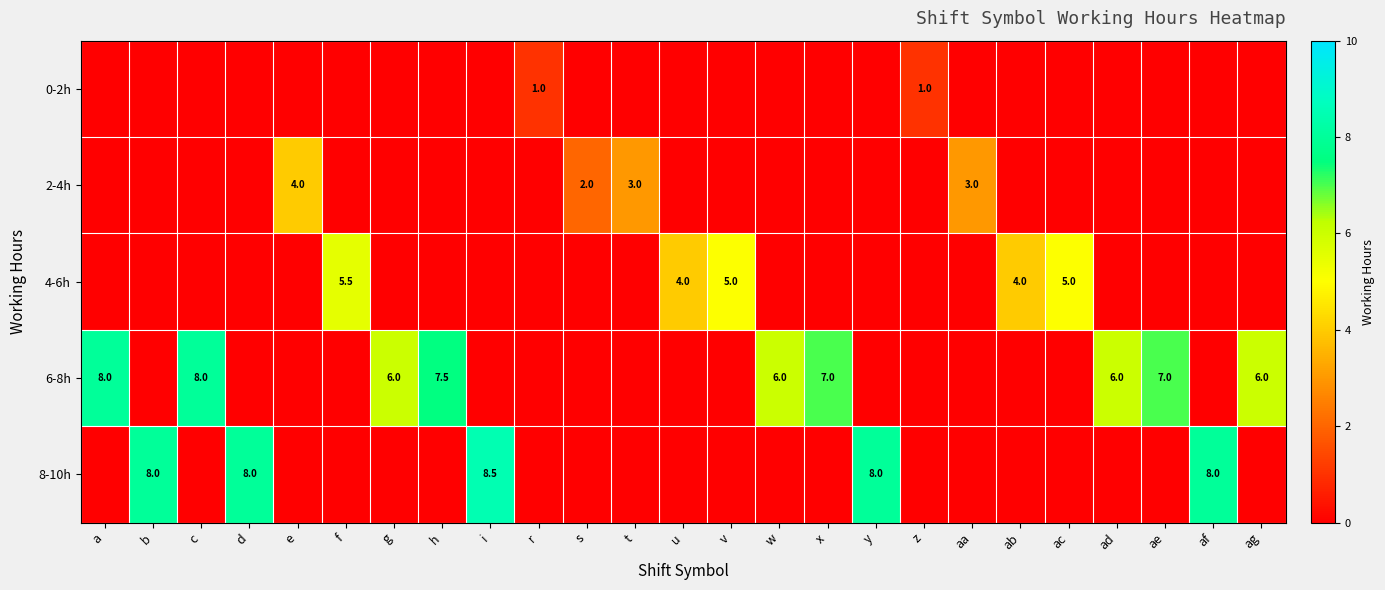

True or false: 6-8h has a value of 3.8 at ag.

False